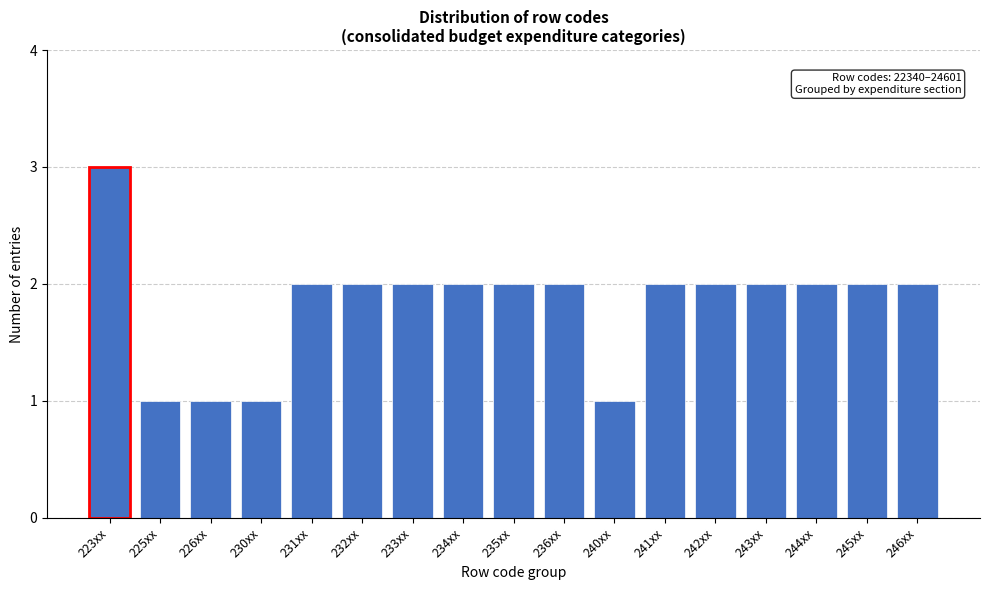

Reading left to right, extract all data points from this chart.

223xx=3	225xx=1	226xx=1	230xx=1	231xx=2	232xx=2	233xx=2	234xx=2	235xx=2	236xx=2	240xx=1	241xx=2	242xx=2	243xx=2	244xx=2	245xx=2	246xx=2